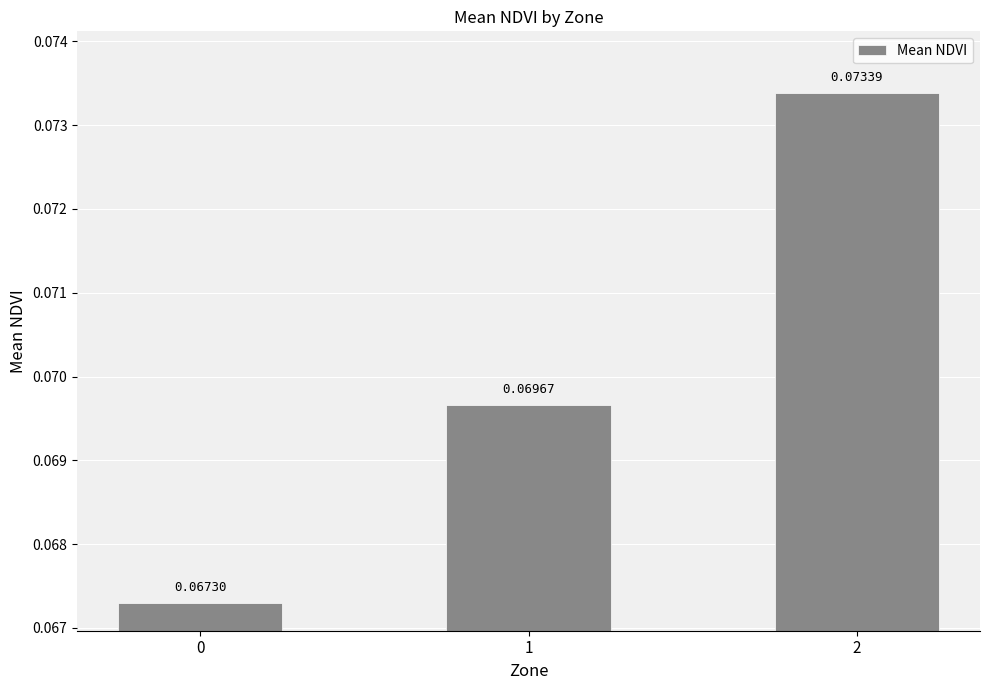

Rank the categories by value from highest to lowest.

2, 1, 0